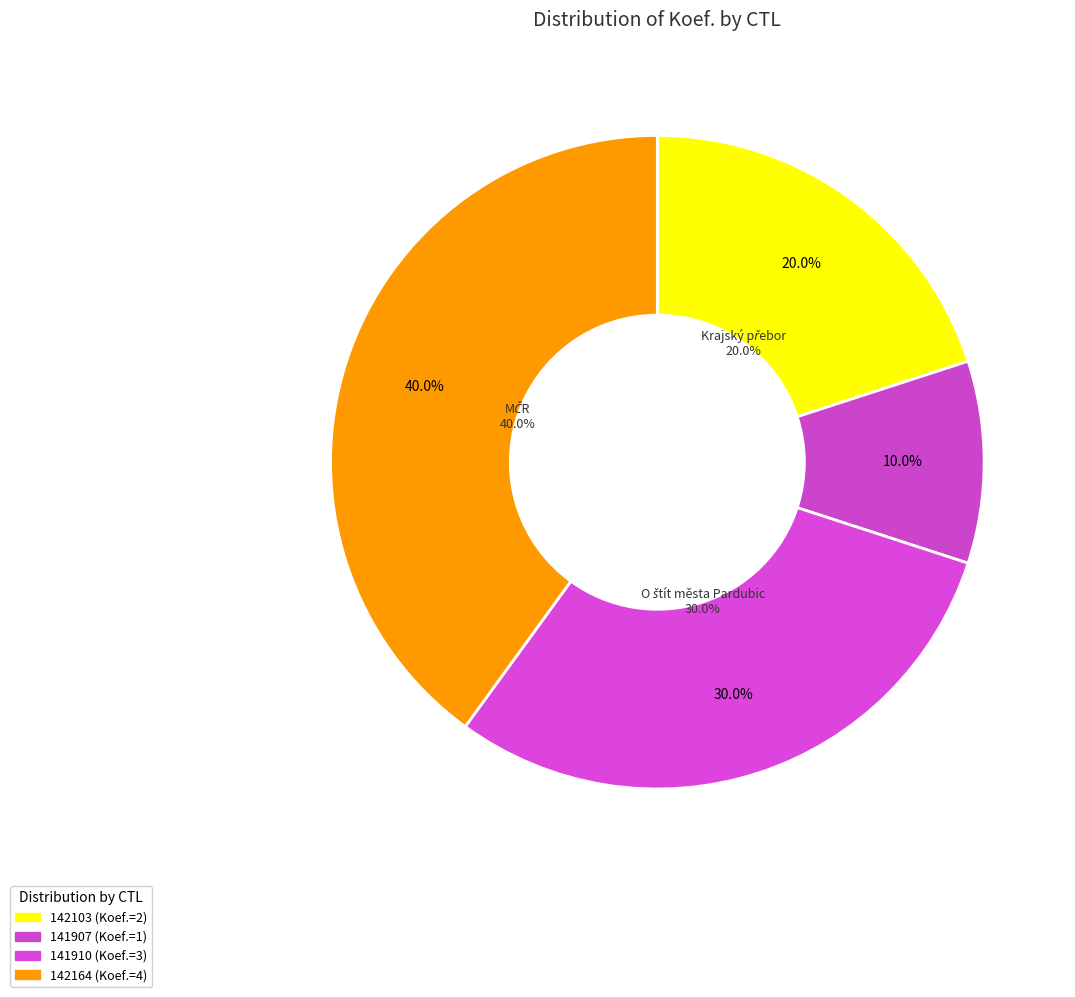

Rank the categories by value from lowest to highest.

141907, 142103, 141910, 142164